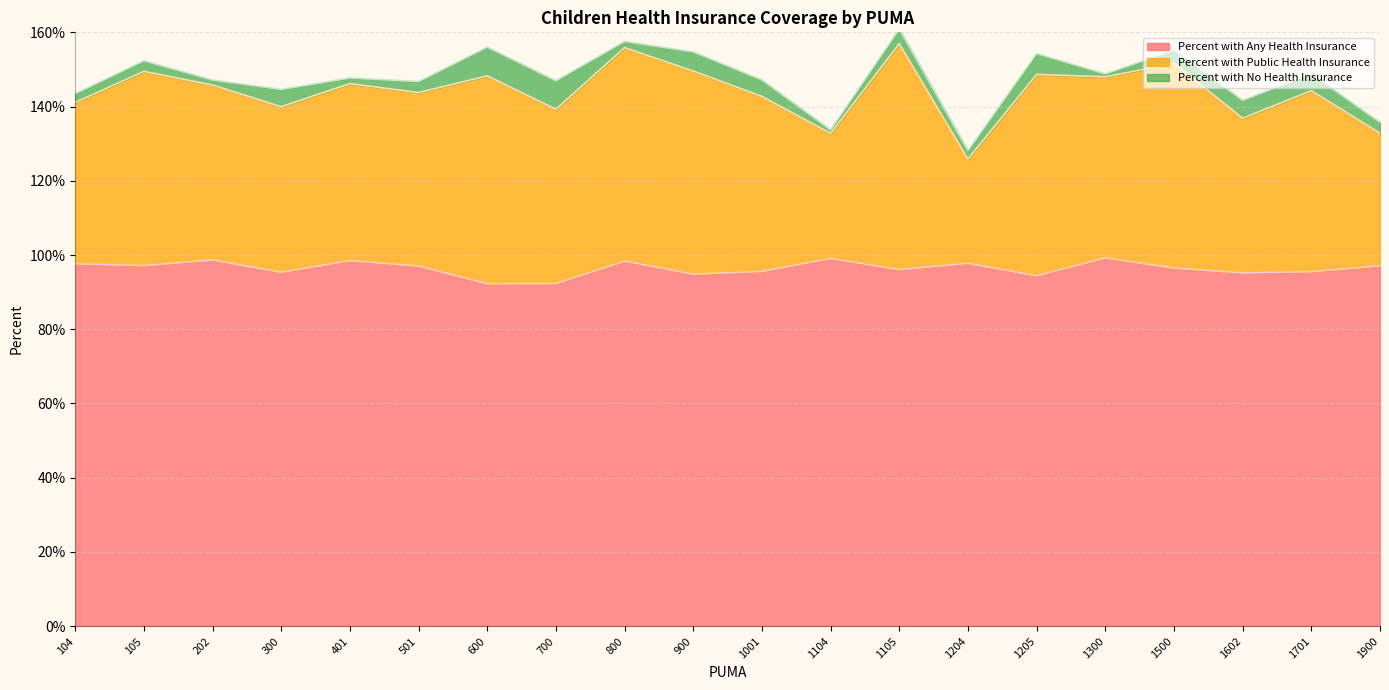

True or false: Percent with Any Health Insurance and Percent with Public Health Insurance intersect in this chart.

False